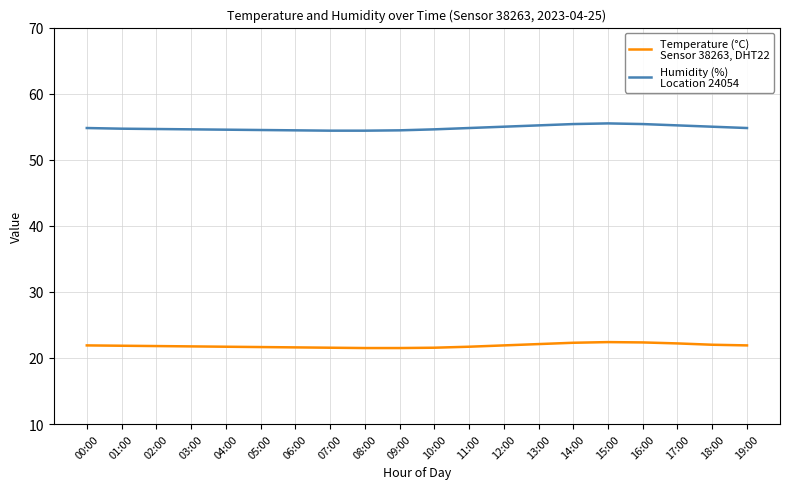

What is the greatest value displayed?

55.5